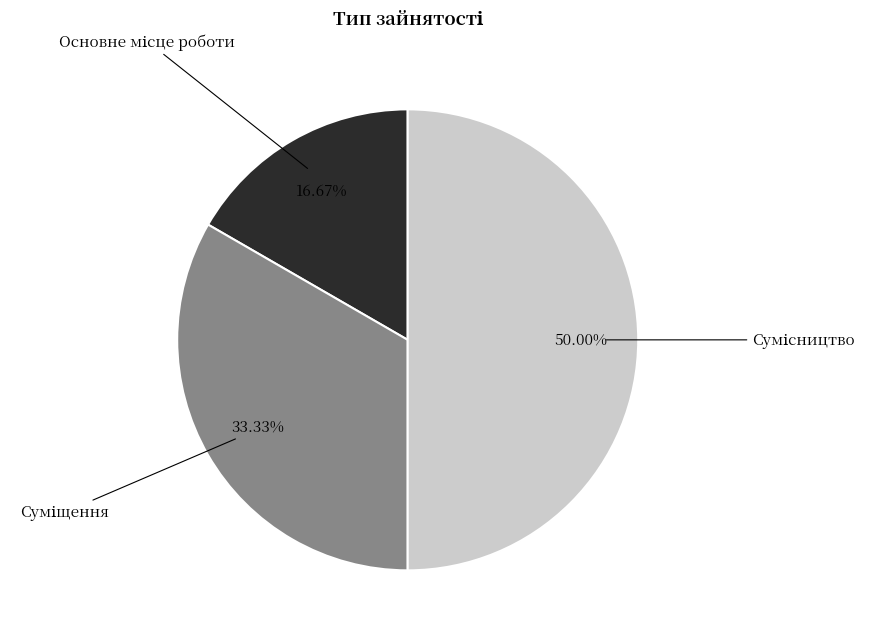

How many segments does this pie chart have?

3